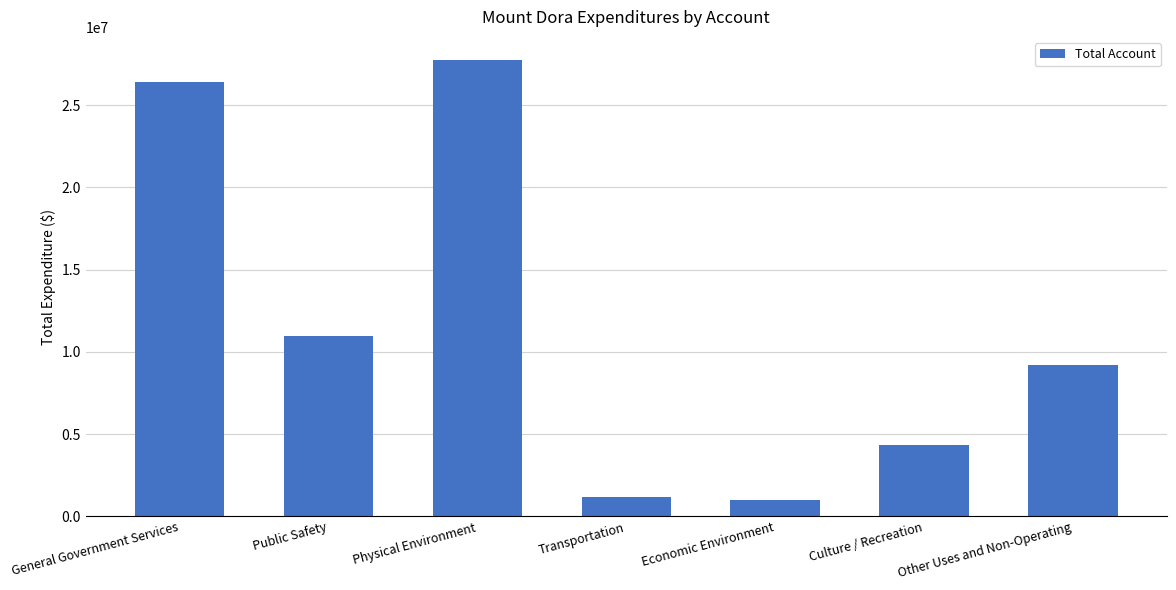

What is the approximate value at Economic Environment?

1017786